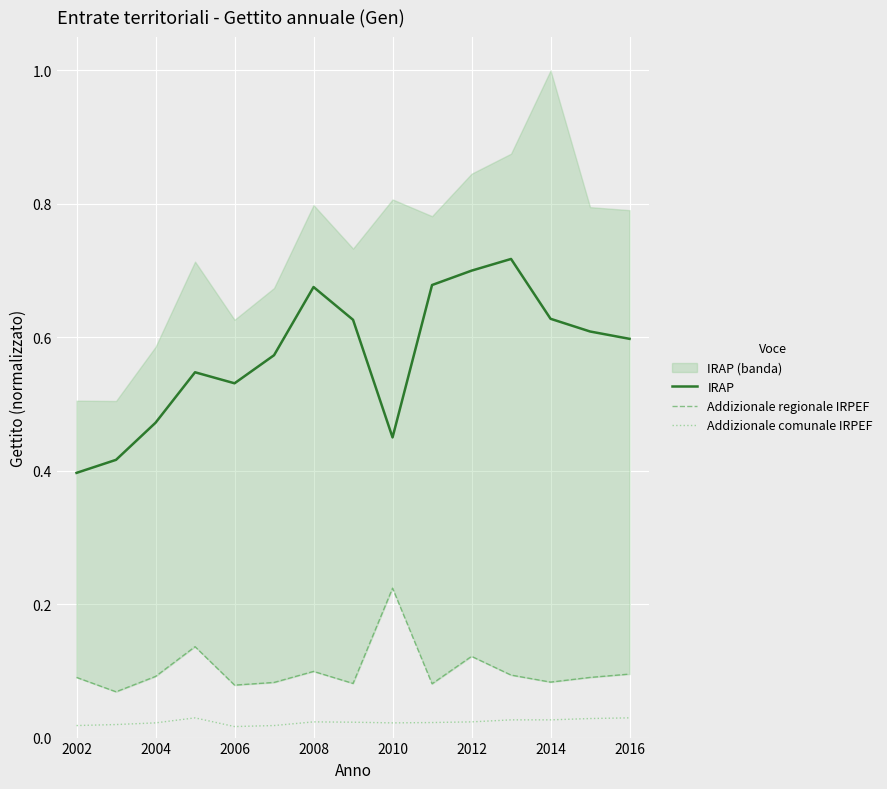

True or false: Addizionale comunale IRPEF and IRAP cross at least once.

False